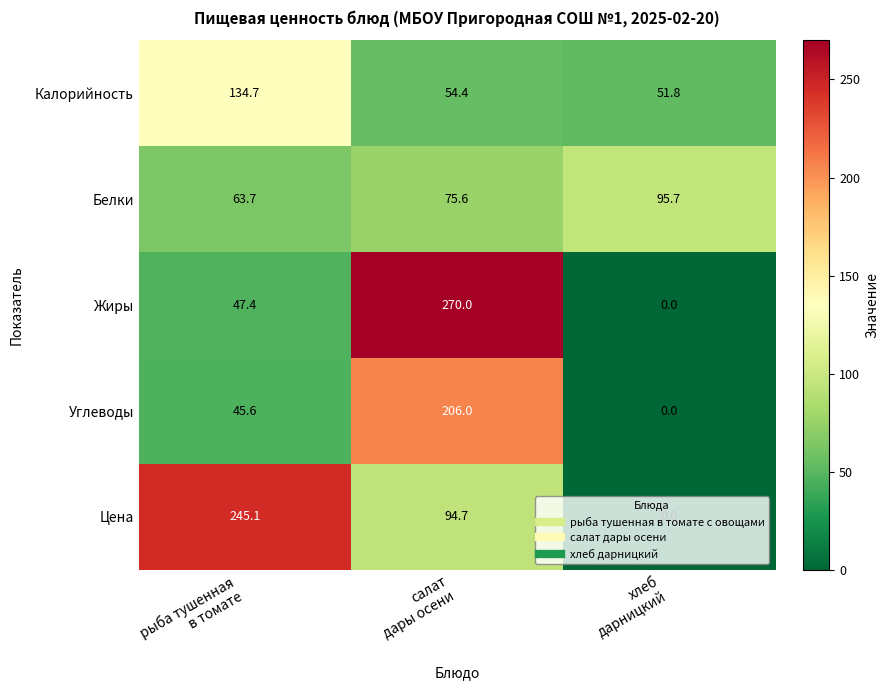

At which category does the chart reach its minimum across all series?

хлеб
дарницкий